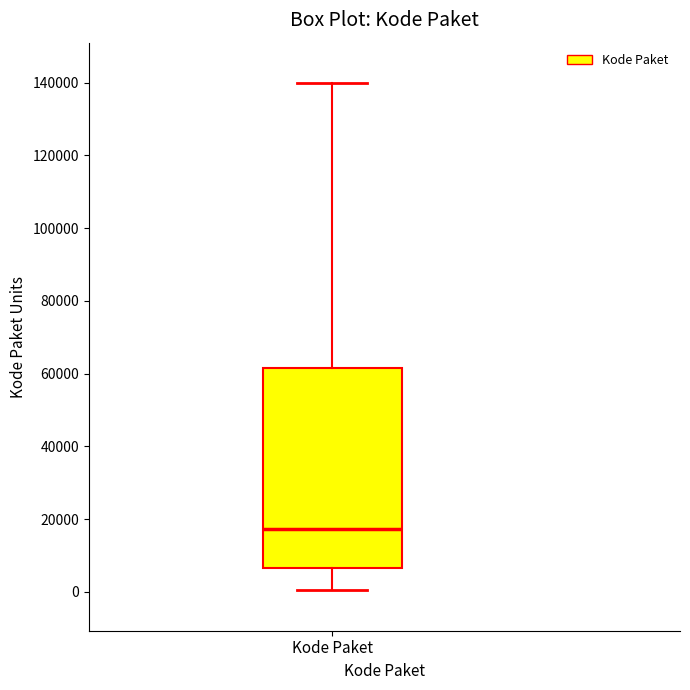

Read this box plot against the y-axis: the position of the median line, the range covered by the box, and the ends of both whiskers. The values are not printed on the chart, so give them approximately, as read against the axis.

median 18000, box 6000 to 62000, whiskers 0 to 140000